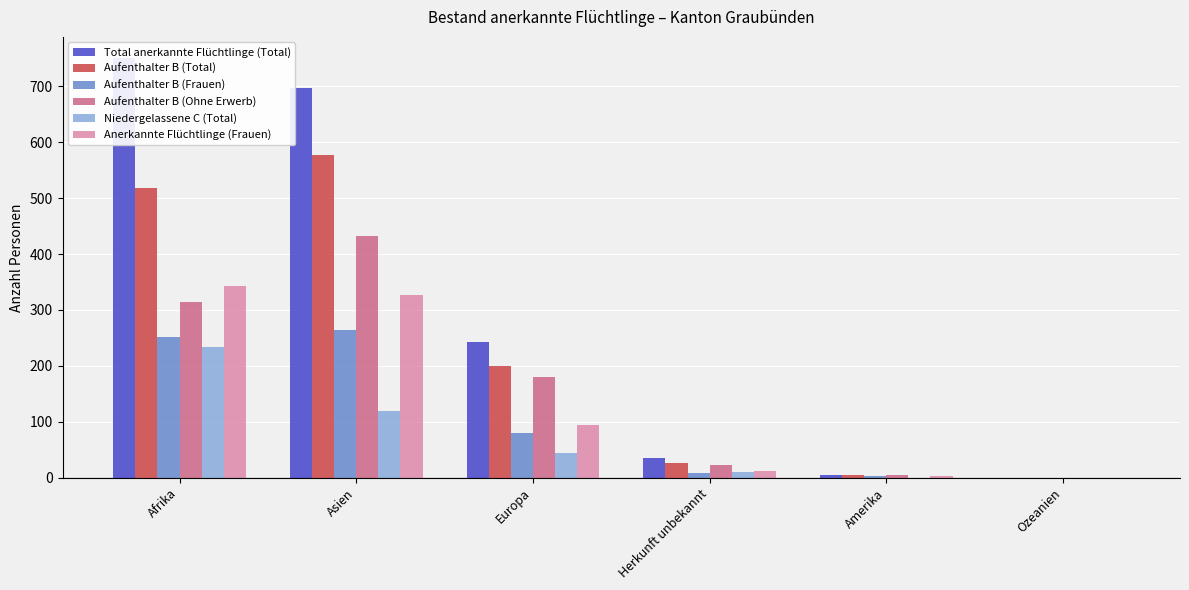

What is the sum of the Aufenthalter B (Ohne Erwerb) values at Afrika and Herkunft unbekannt?

337